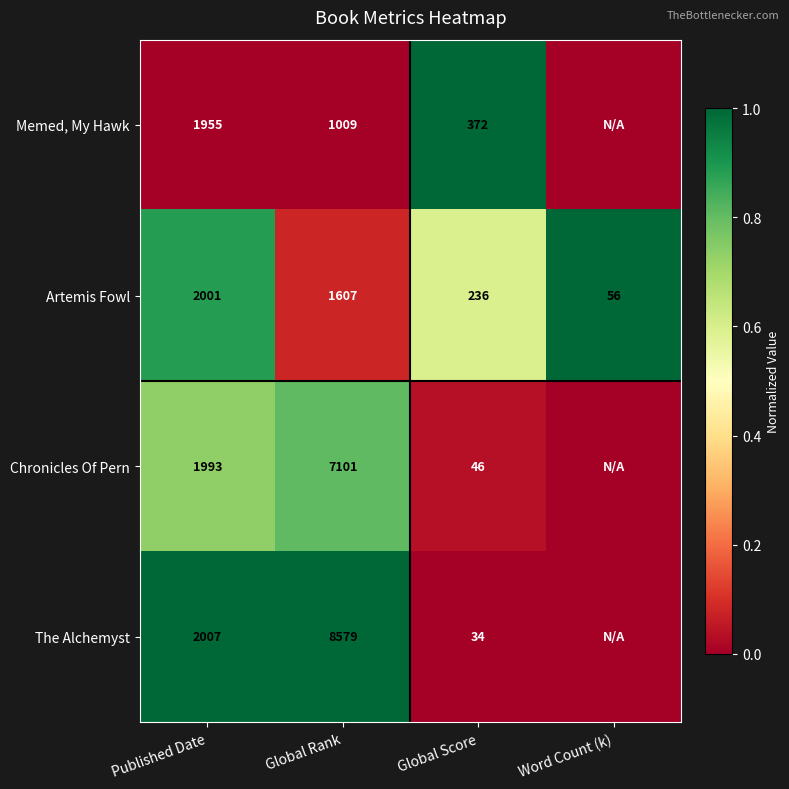

What is the difference between the highest and lowest values at Global Score?

338